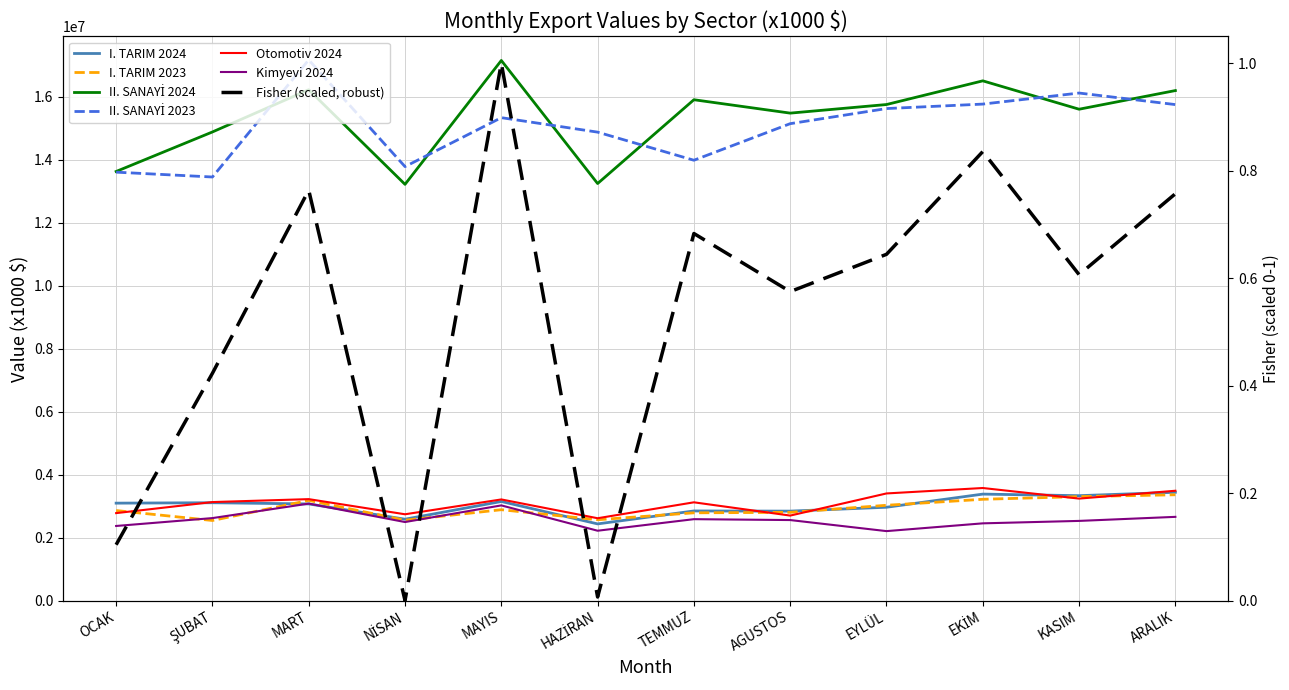

At how many categories does at least one series exceed 14774721?

10